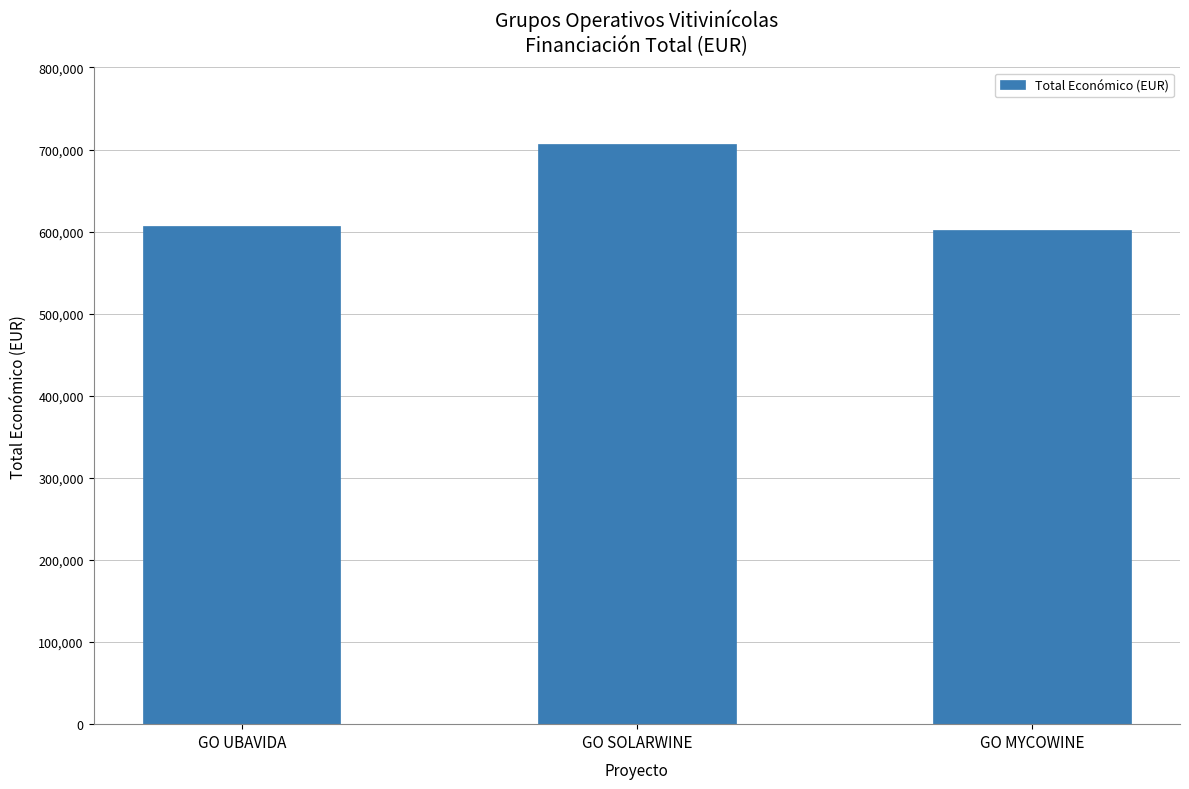

Approximately how many times larger is the value at GO SOLARWINE compared to GO MYCOWINE?

1.2